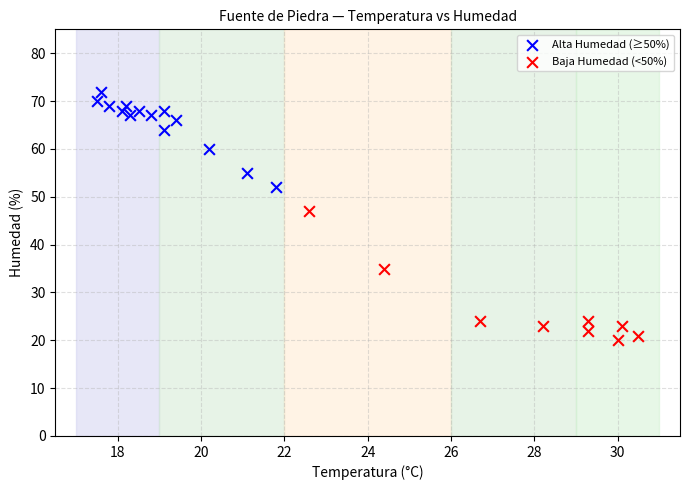

Which series has the largest Y range (max minus min)?

Baja Humedad (<50%)